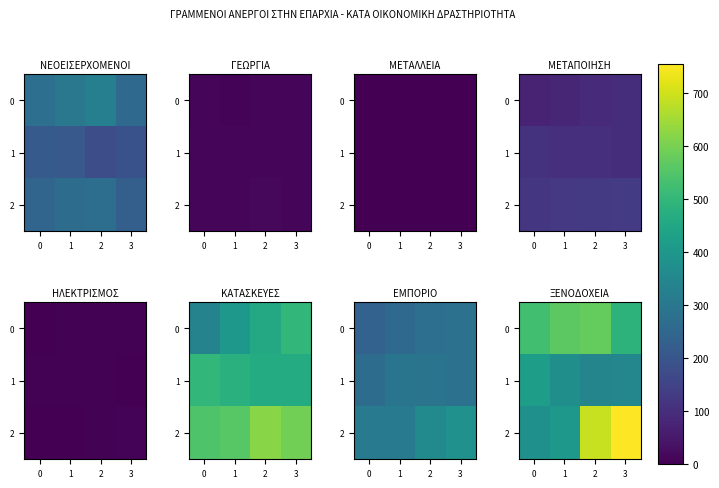

At how many categories does at least one series exceed 699?

1